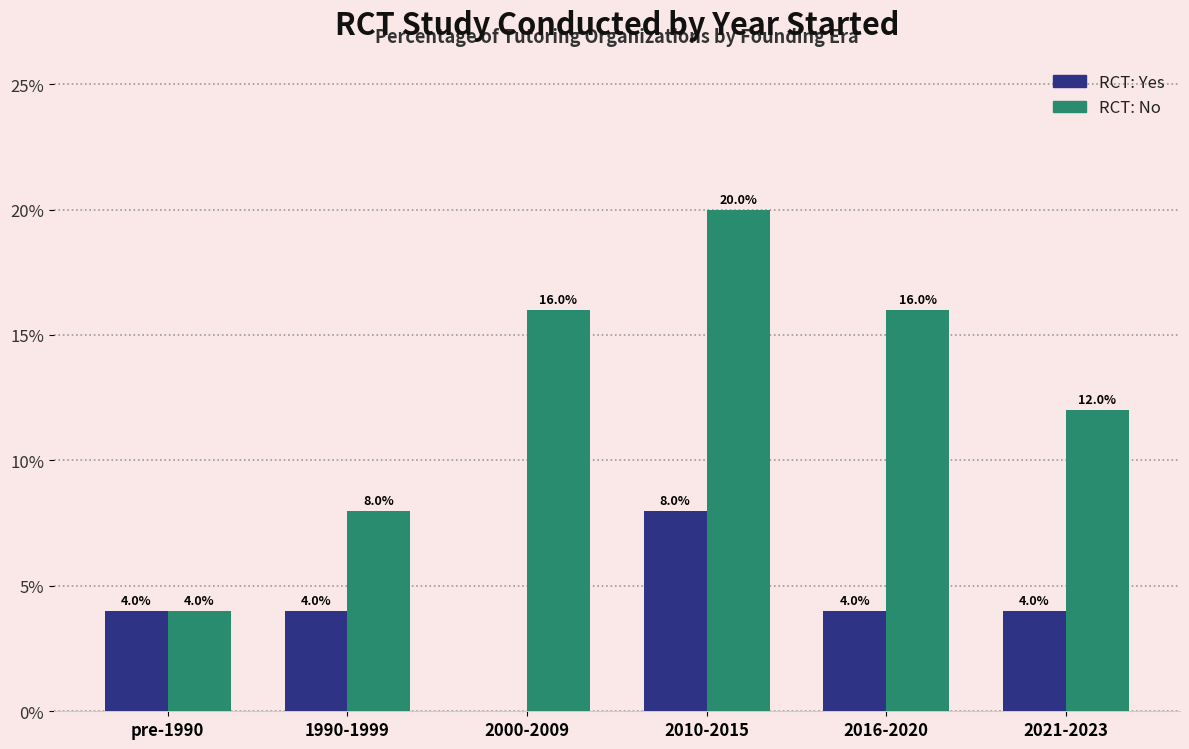

What is the sum of all RCT: No values?

76